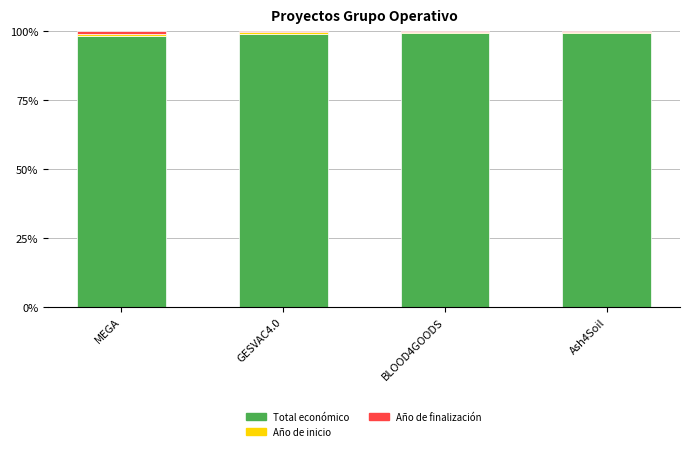

What is the average value of the Total económico series?

99.0